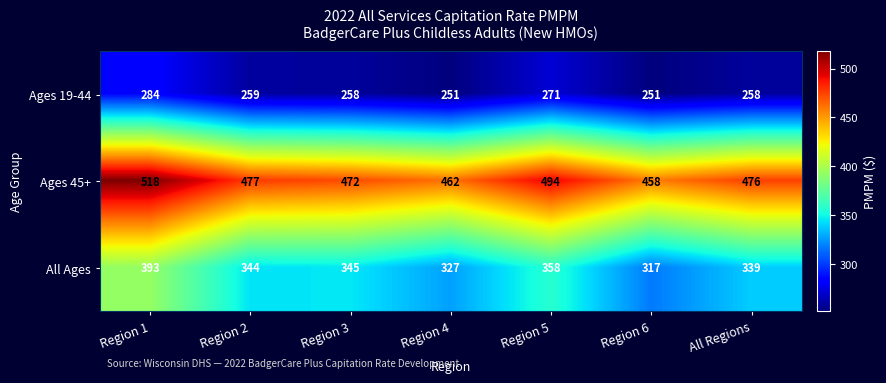

Reading right to left, list all the values displayed in this chart.

Ages 19-44: 258	251	271	251	258	259	284
Ages 45+: 476	458	494	462	472	477	518
All Ages: 339	317	358	327	345	344	393